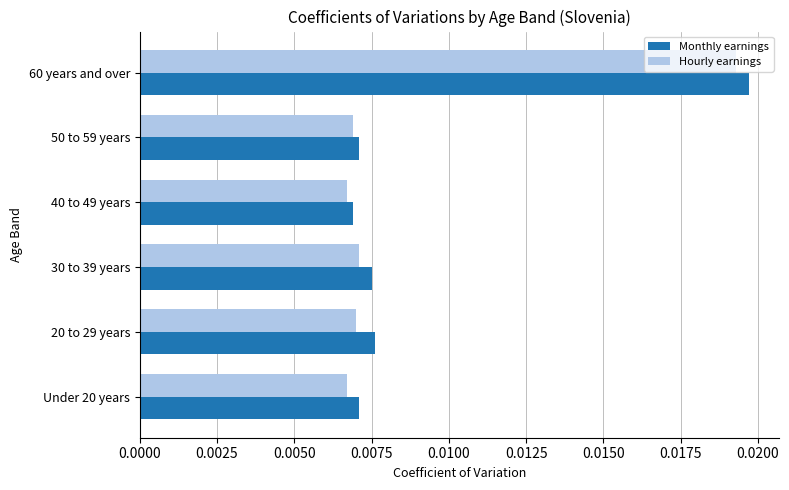

At which category is the sum across all series the highest?

60 years and over